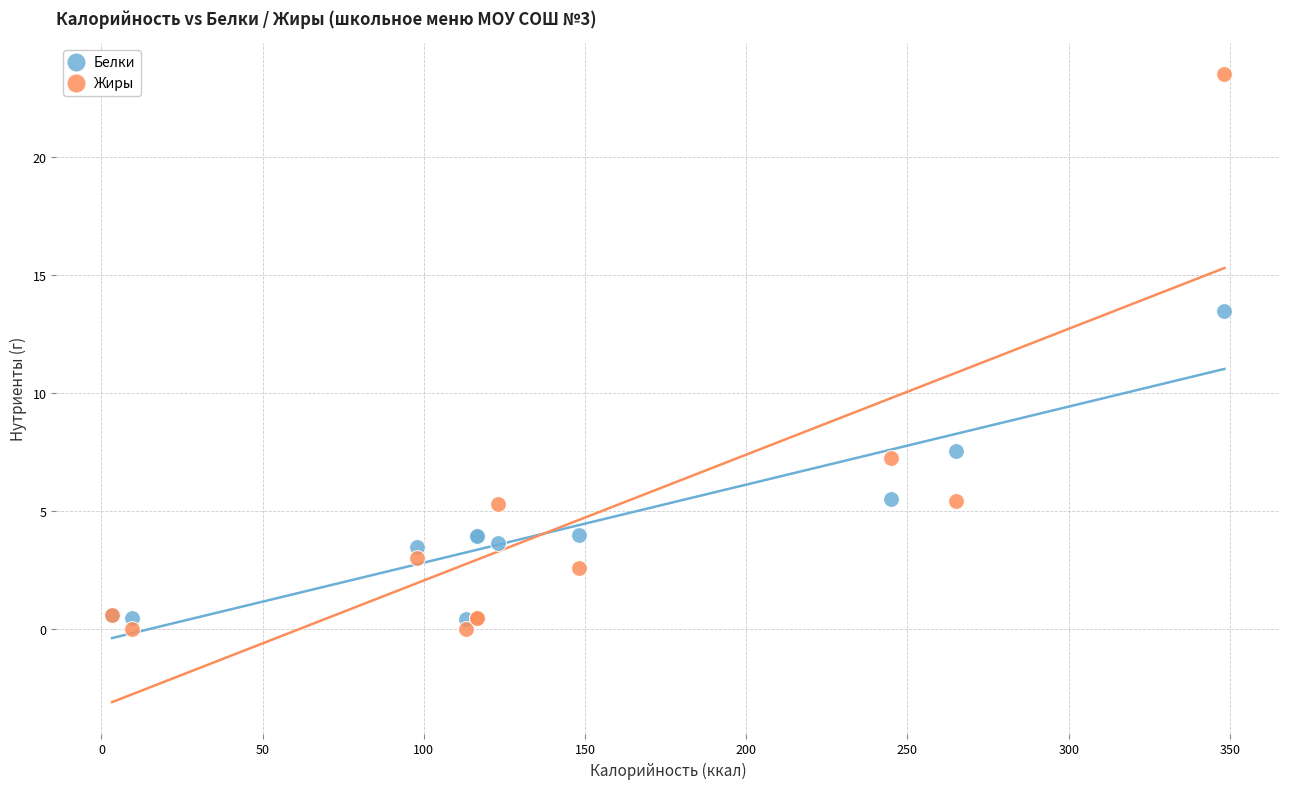

Across all series, what Y value is closest to 11?

13.5